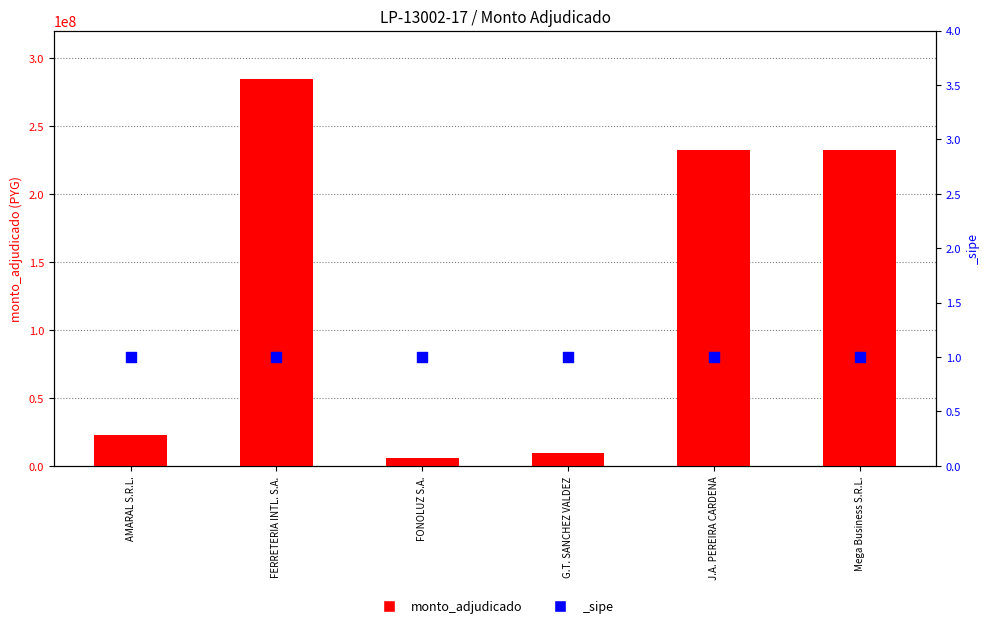

Which has a higher value, FONOLUZ S.A. or FERRETERIA INTL. S.A.?

FERRETERIA INTL. S.A.